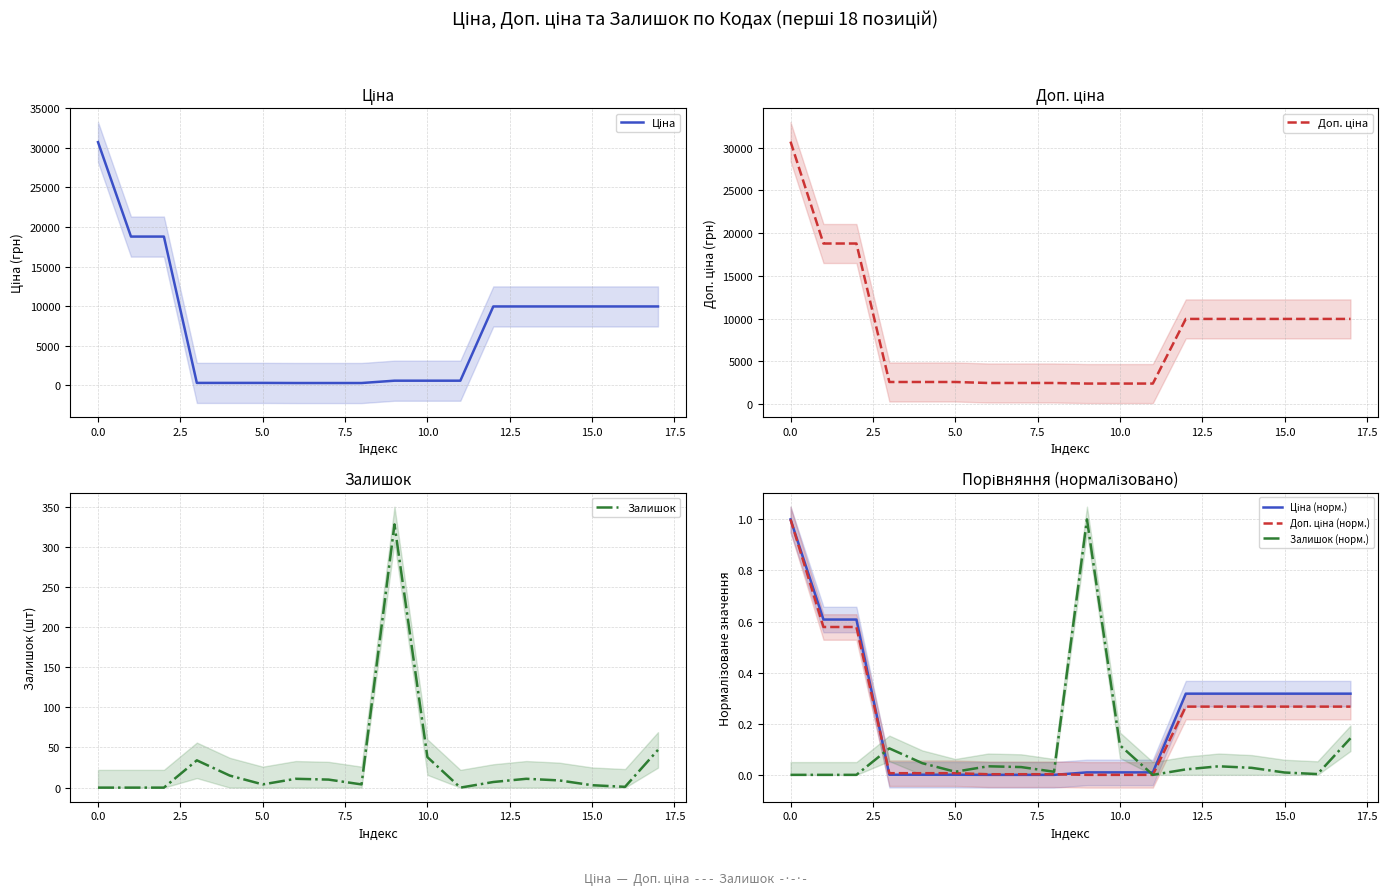

True or false: Ціна (норм.) and Залишок (норм.) cross at least once.

True